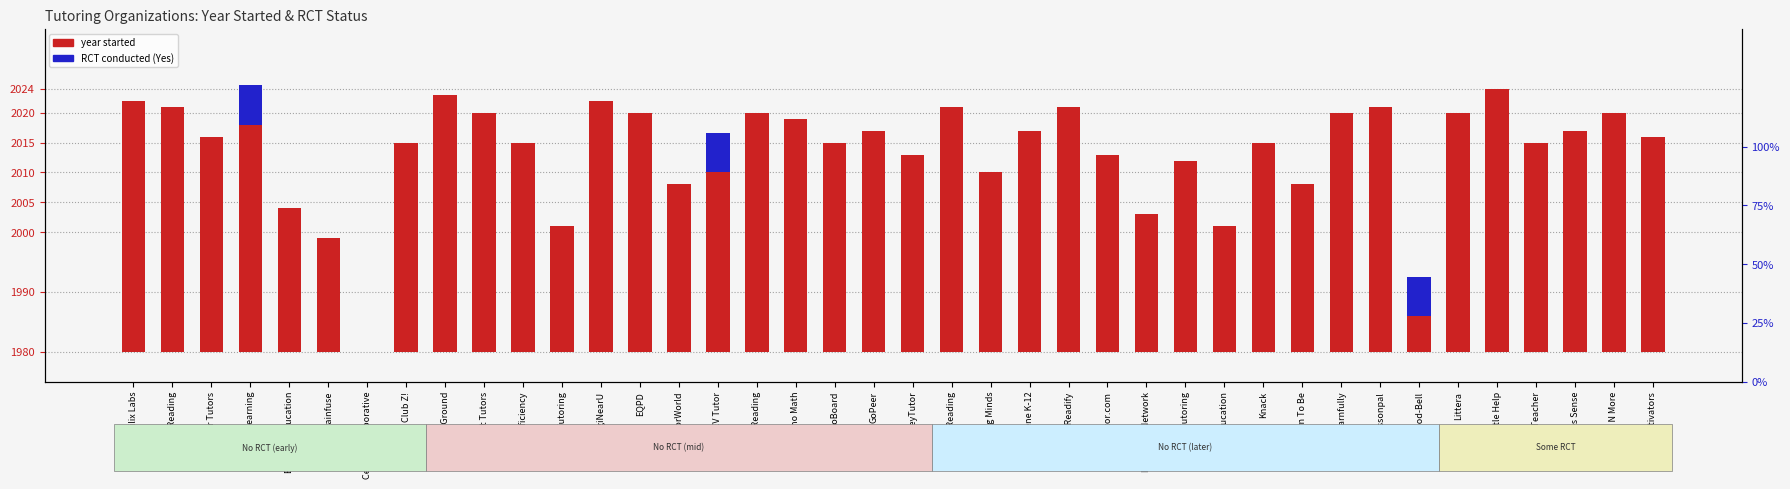

How many groups of bars are there?

40